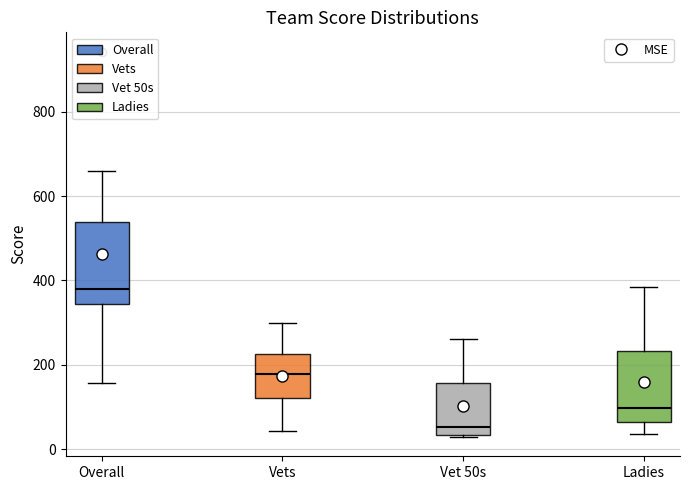

Reading left to right, read every box against the y-axis: the position of its median line, the range the box covers, and the ends of its whiskers. The values are not printed on the chart, so give them approximately, as read against the axis.

Overall: median 380, box 340 to 540, whiskers 160 to 660
Vets: median 180, box 120 to 220, whiskers 40 to 300
Vet 50s: median 60, box 40 to 160, whiskers 20 to 260
Ladies: median 100, box 60 to 240, whiskers 40 to 380